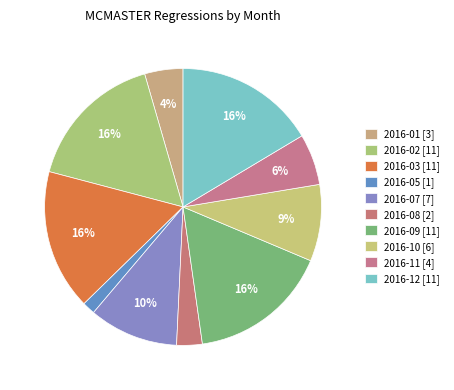

How many slices are in this pie chart?

10